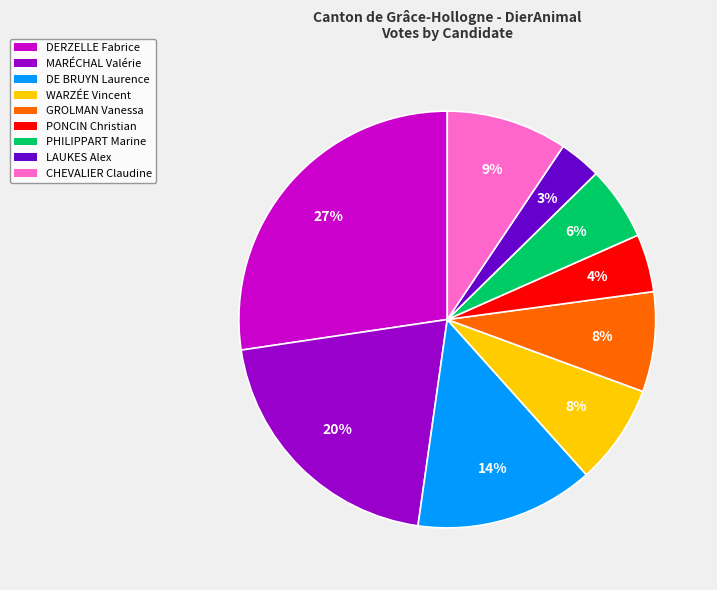

To the nearest percent, what percentage of the pie is DE BRUYN Laurence?

14%